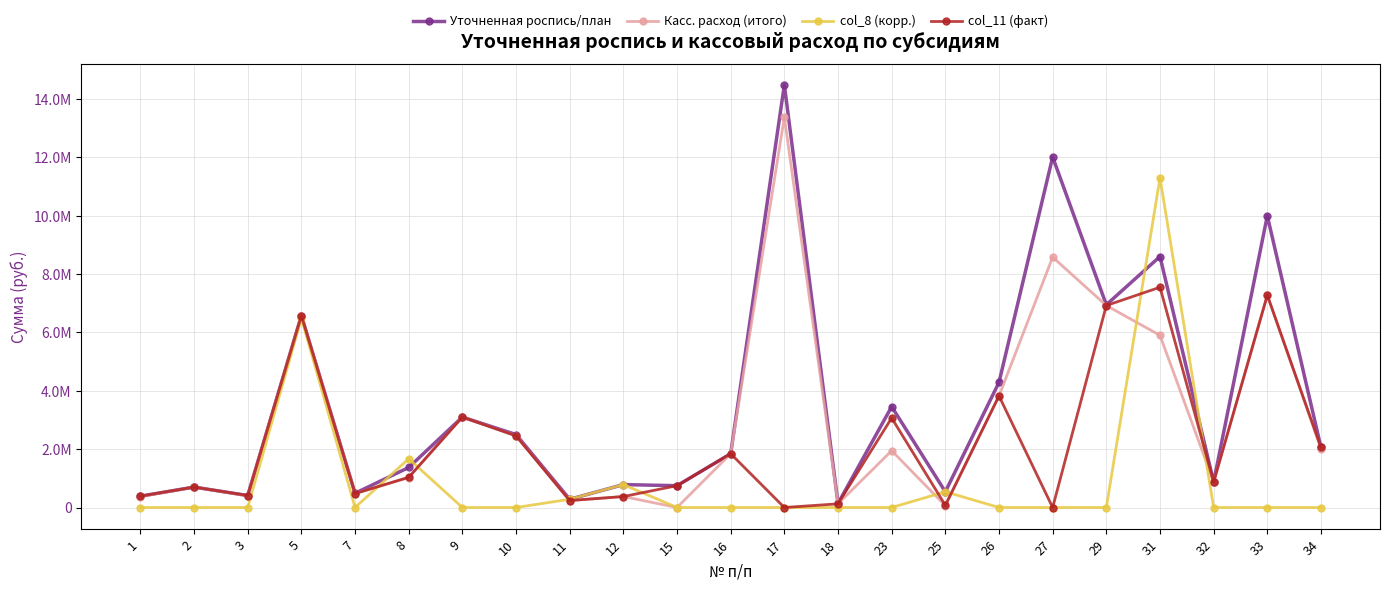

Is this an area chart (filled region under the line)?

No